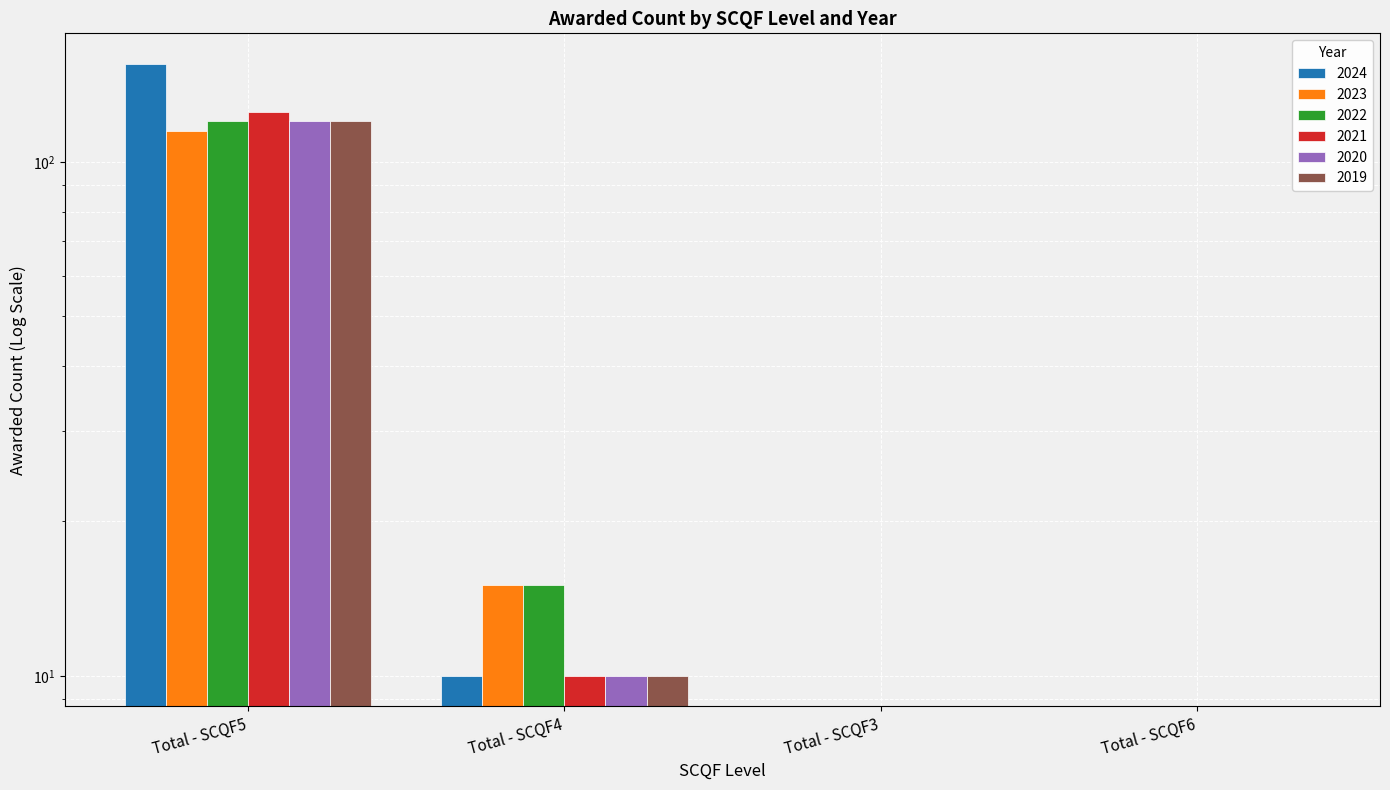

What is the highest value of the 2019 series?

120